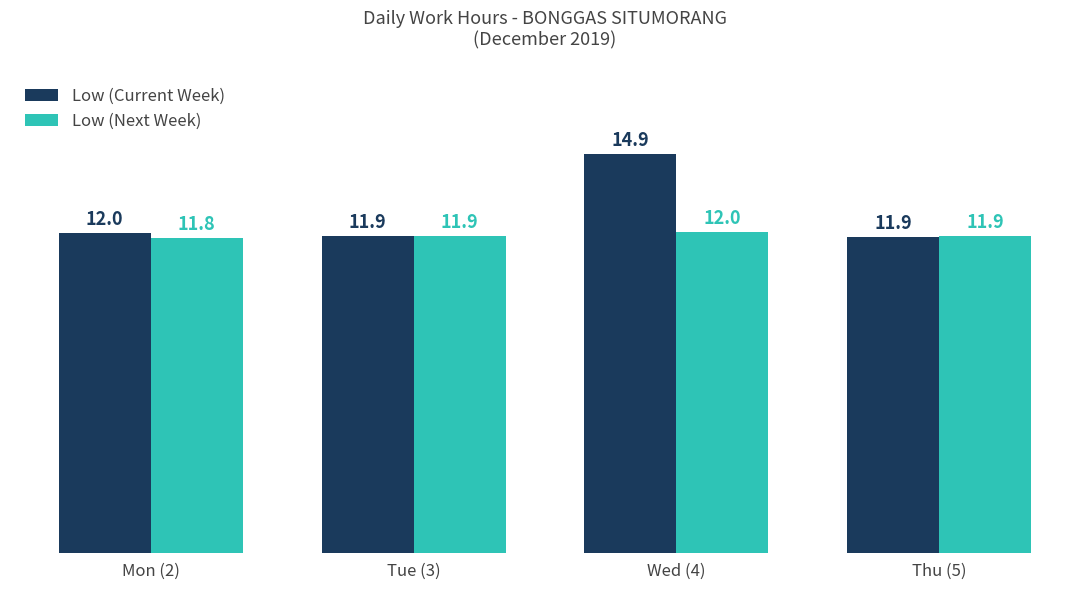

Is the value of Low (Next Week) at Wed (4) greater than the value of Low (Current Week) at Wed (4)?

No